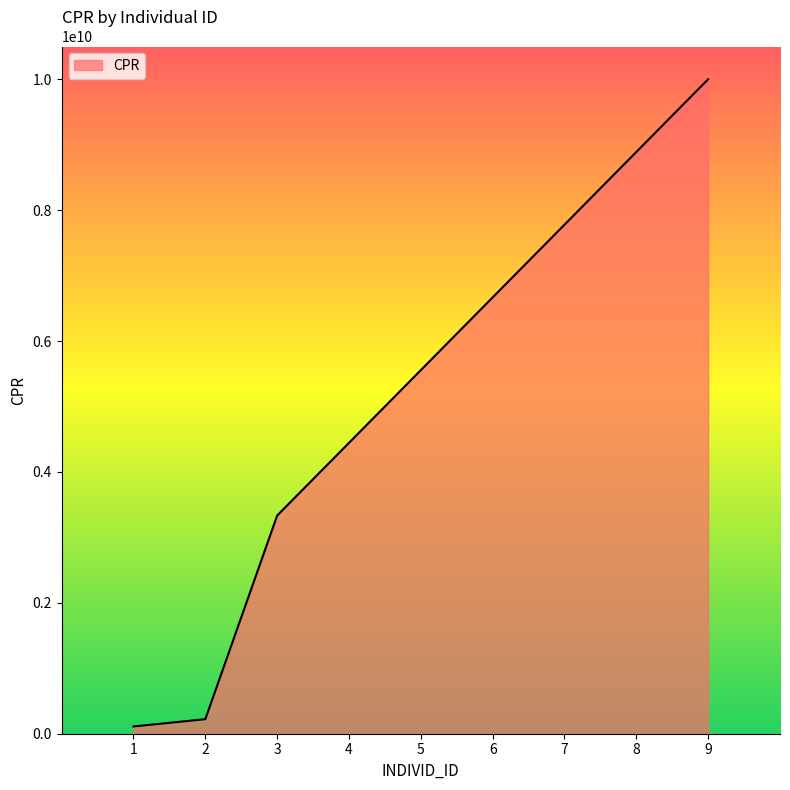

Count the values in the range 3333333333 to 7777777777.

5